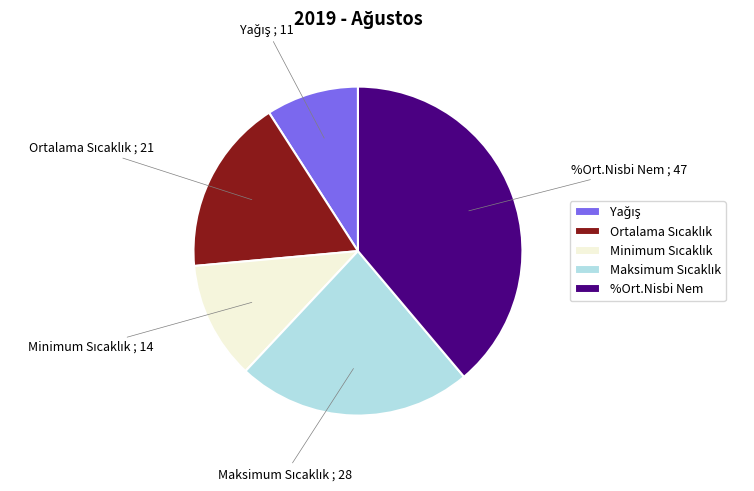

Which category has the biggest portion of the pie?

%Ort.Nisbi Nem